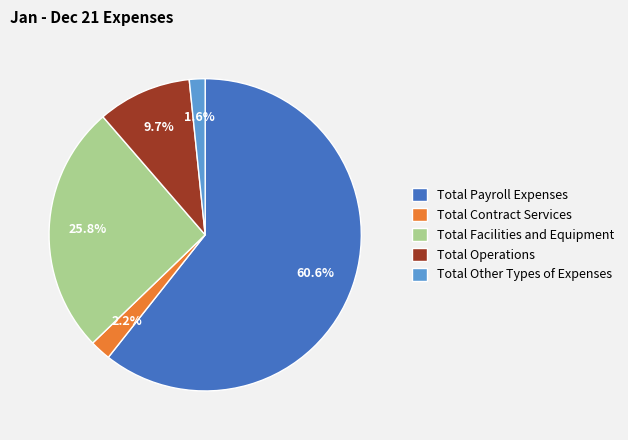

How many segments does this pie chart have?

5